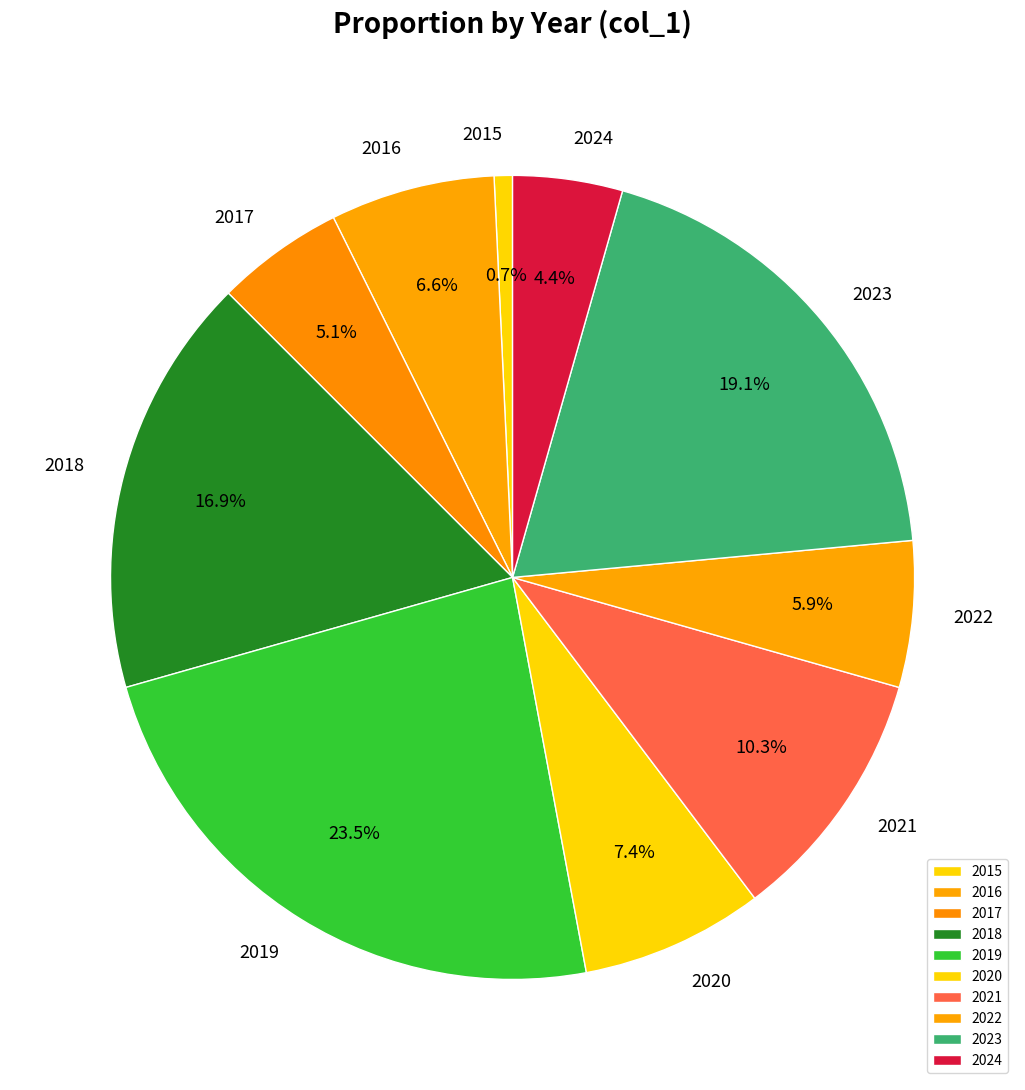

Which slice is the largest?

2019